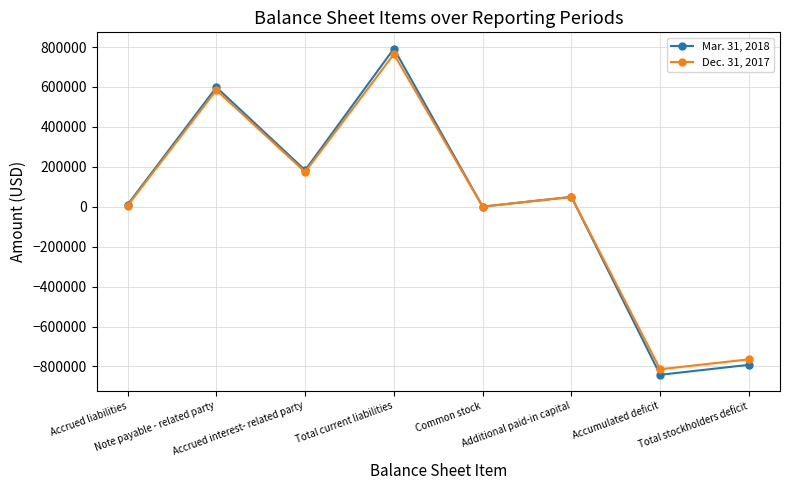

What is the label of the 2nd point from the left?

Note payable - related party